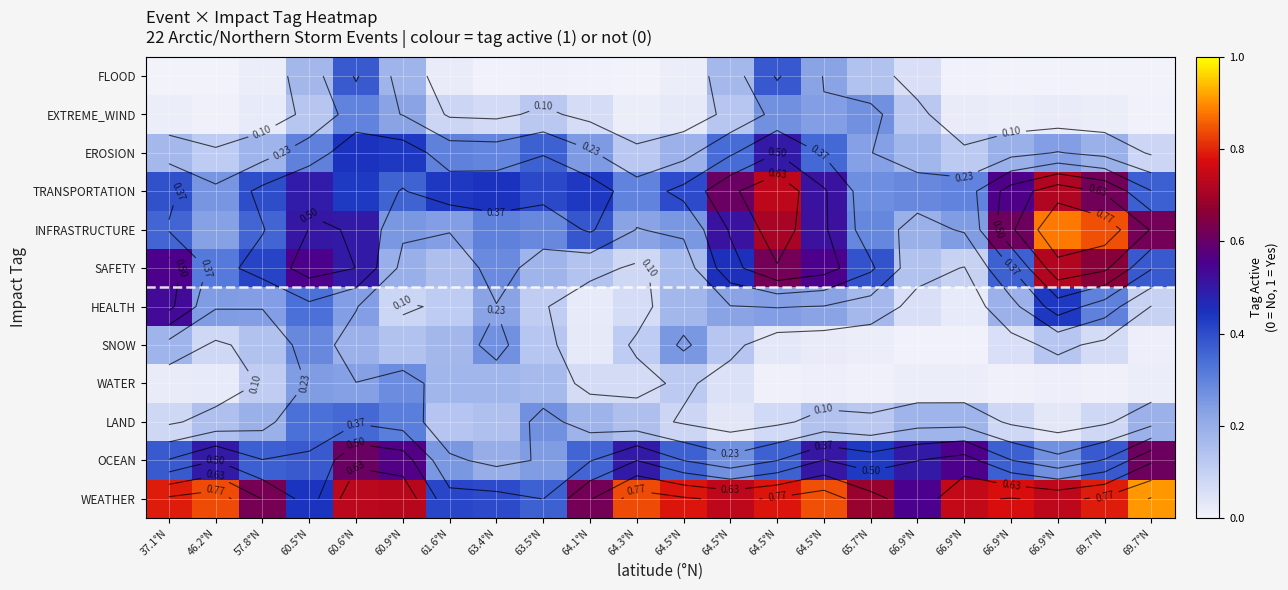

The OCEAN series shows 0.8 at 66.9°N. True or false?

False